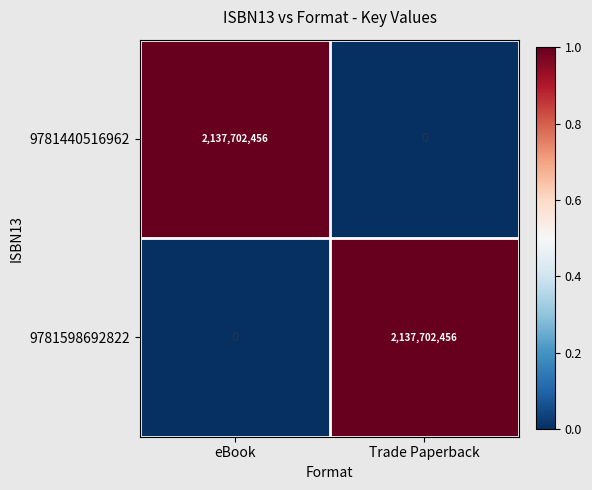

Reading right to left, transcribe all the data shown in this chart.

9781440516962: 0	2137702456
9781598692822: 2137702456	0